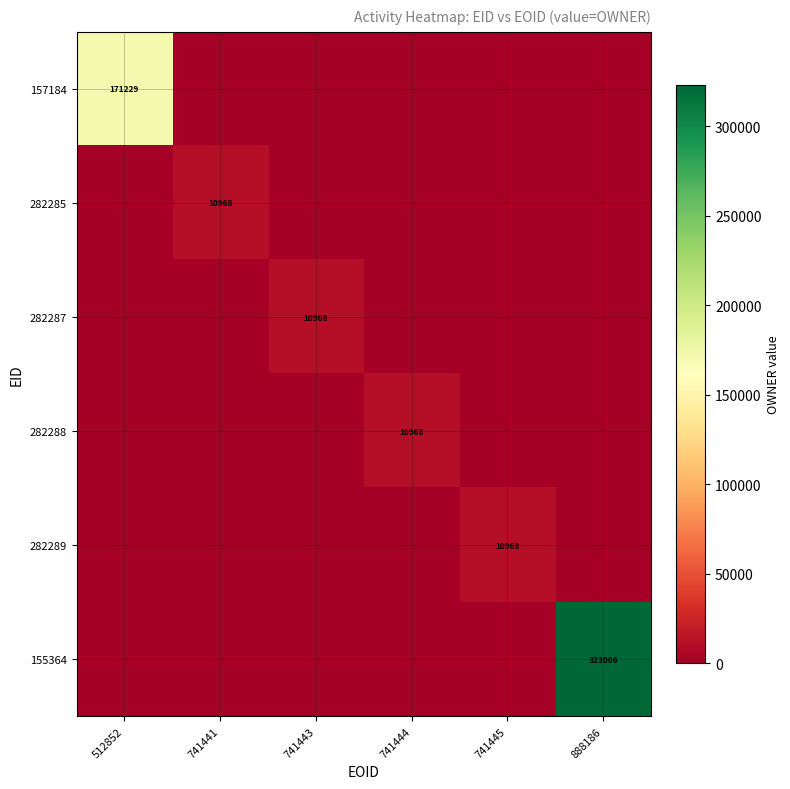

At which category does the chart reach its peak across all series?

888186